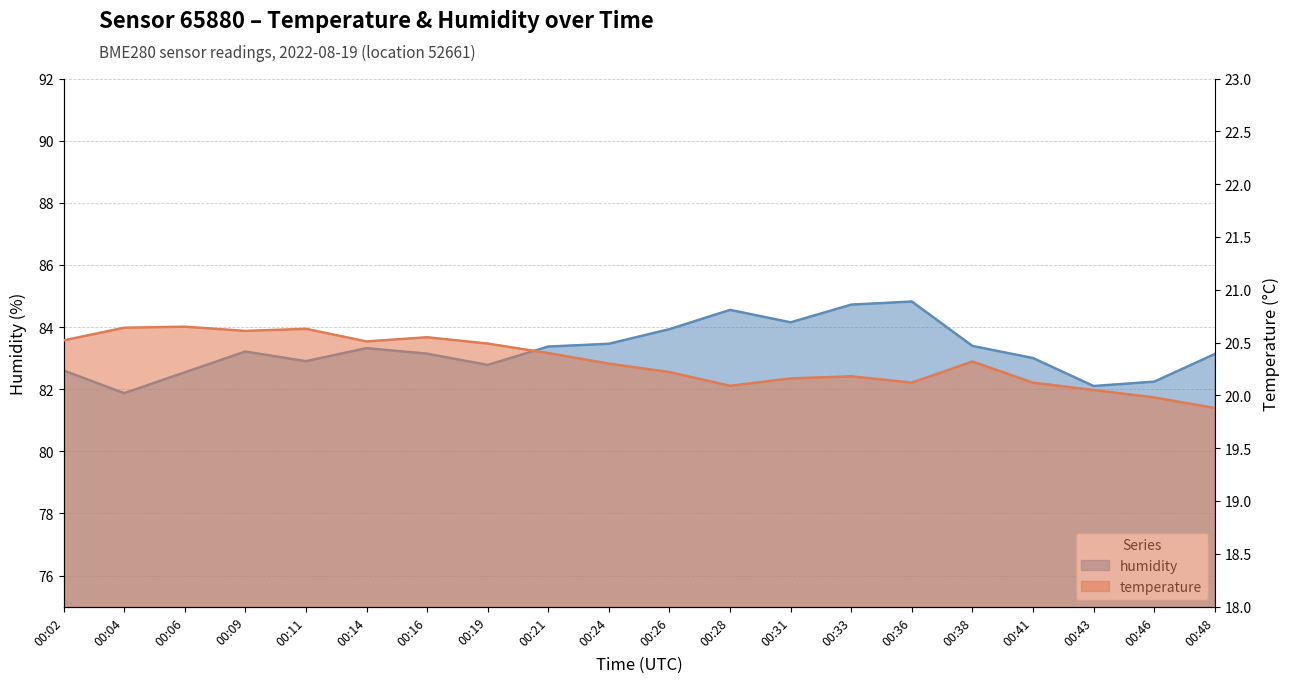

Reading left to right, extract all data points from this chart.

temperature: 00:02=20.5	00:04=20.6	00:06=20.6	00:09=20.6	00:11=20.6	00:14=20.5	00:16=20.6	00:19=20.5	00:21=20.4	00:24=20.3	00:26=20.2	00:28=20.1	00:31=20.2	00:33=20.2	00:36=20.1	00:38=20.3	00:41=20.1	00:43=20.1	00:46=20.0	00:48=19.9
humidity: 00:02=82.6	00:04=81.9	00:06=82.5	00:09=83.2	00:11=82.9	00:14=83.3	00:16=83.1	00:19=82.8	00:21=83.4	00:24=83.5	00:26=83.9	00:28=84.5	00:31=84.2	00:33=84.7	00:36=84.8	00:38=83.4	00:41=83.0	00:43=82.1	00:46=82.2	00:48=83.1